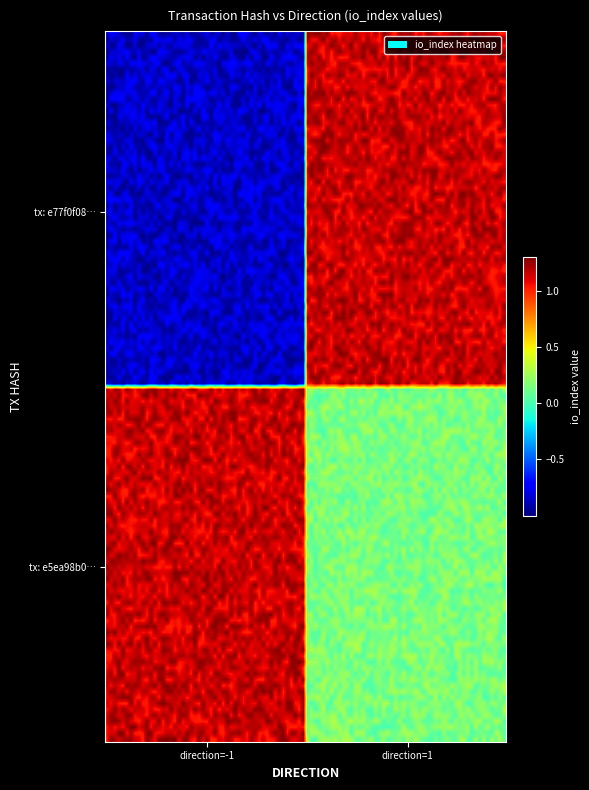

Which series has the largest total across all categories?

e5ea98b0a79483403735d7a83e0040b62489685